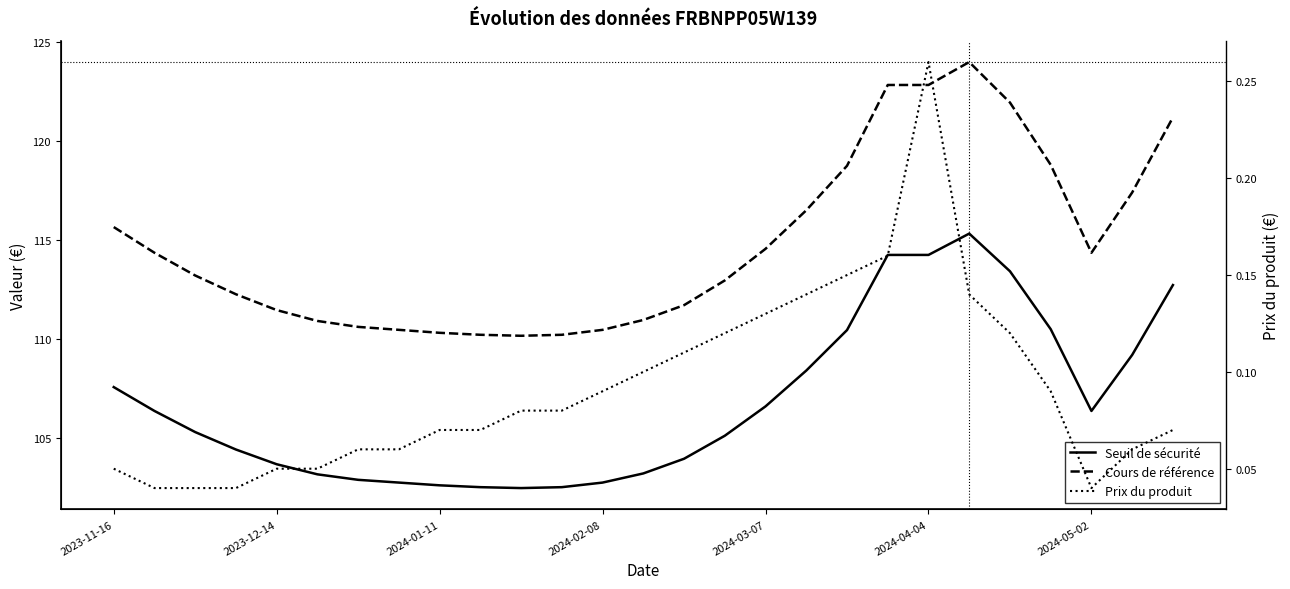

At which label does Seuil de sécurité first exceed 105?

2023-11-16